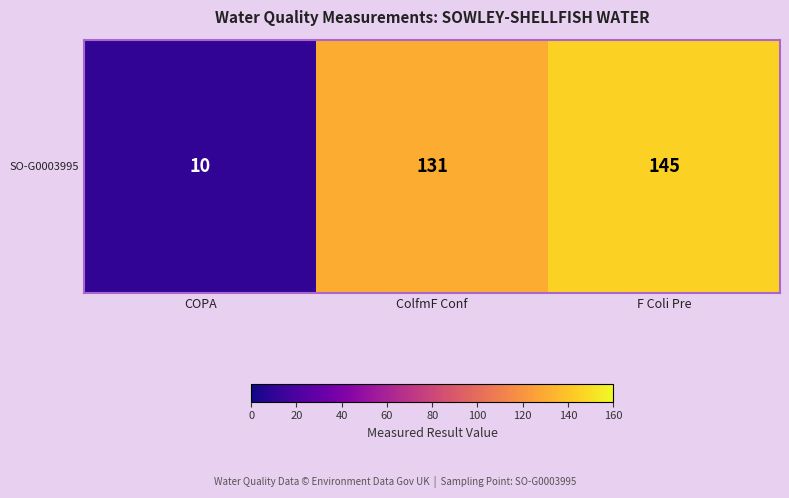

Which category has the highest value across all series?

F Coli Pre